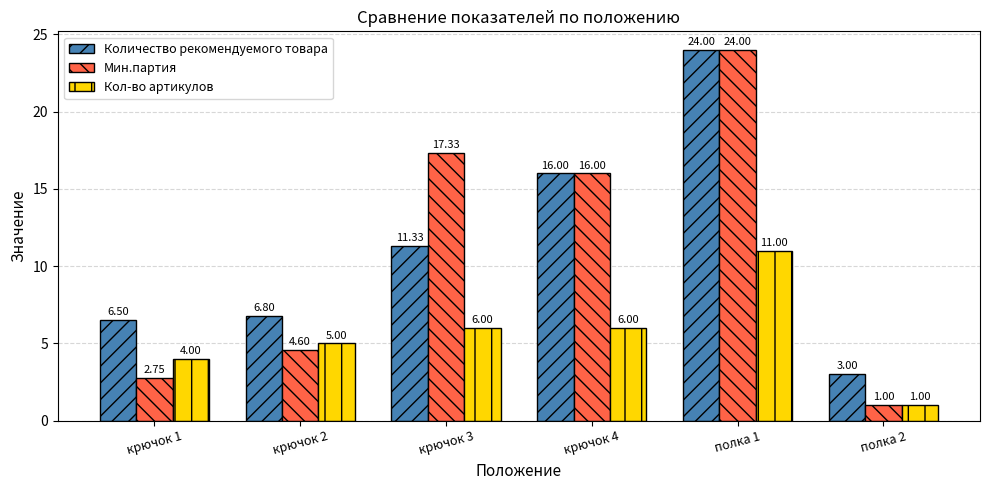

What is the lowest value of the Количество рекомендуемого товара series?

3.0